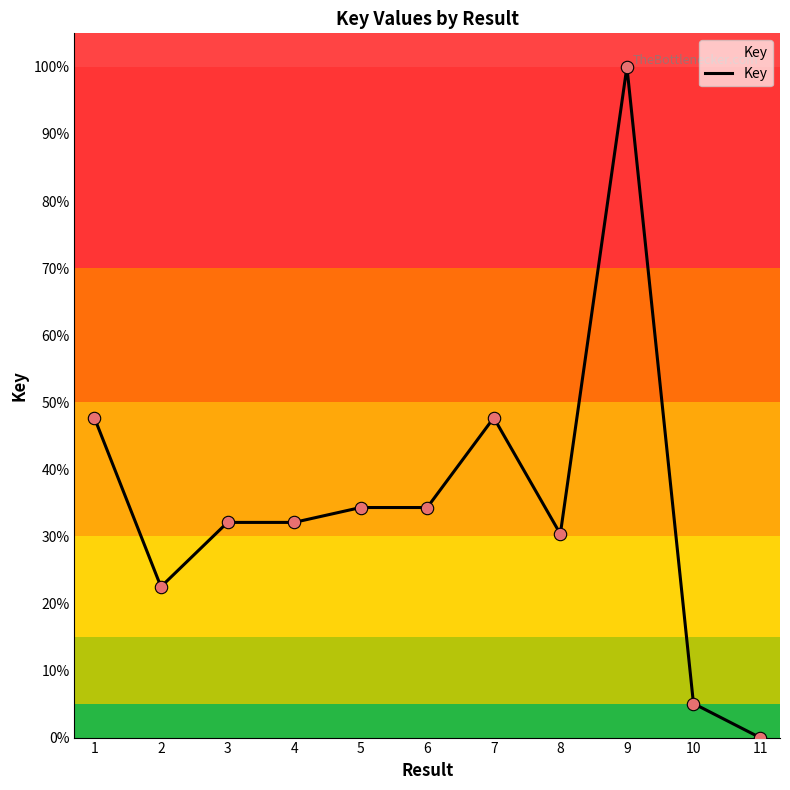

Which has a higher value, 9 or 3?

9